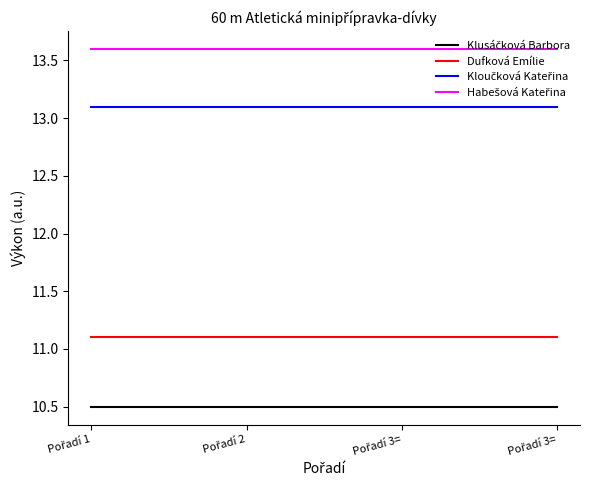

Does the chart display data point markers on the line(s)?

No